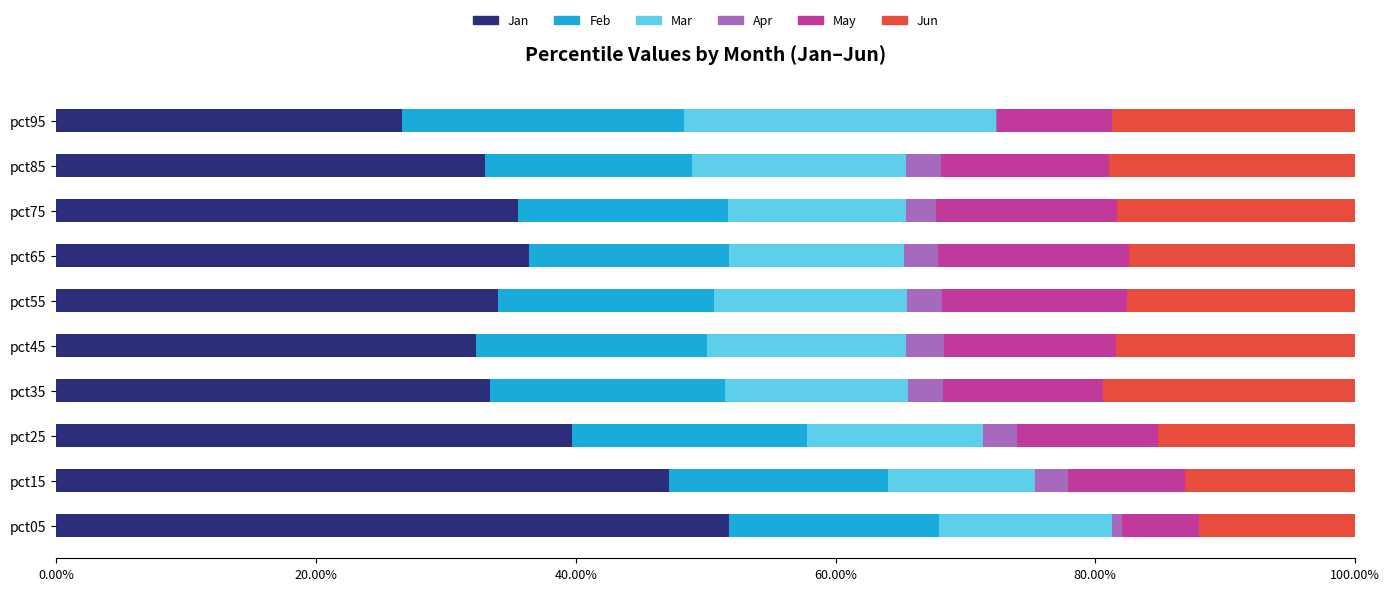

At which label does Jan reach its peak?

pct05